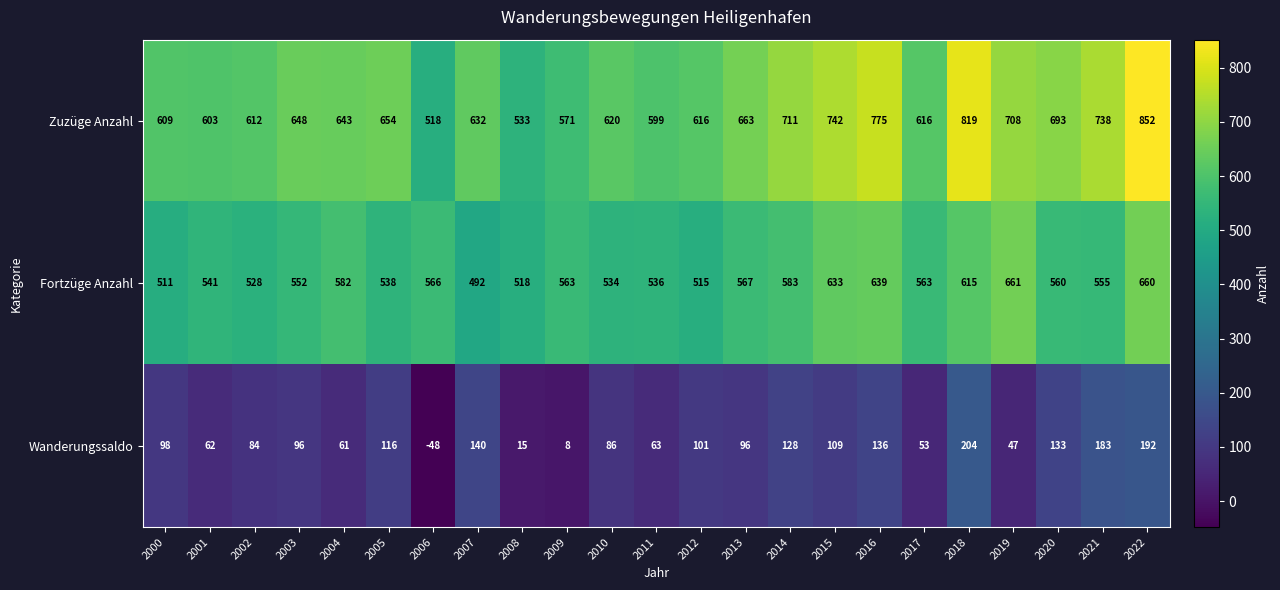

Where does the Fortzüge Anzahl series first go above 560?

2004